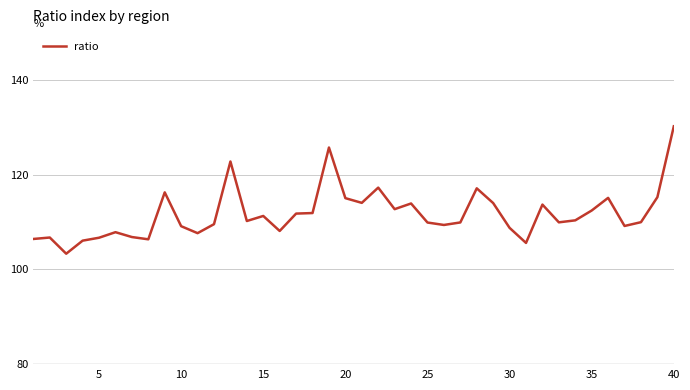

Does the chart have visible grid lines?

Yes